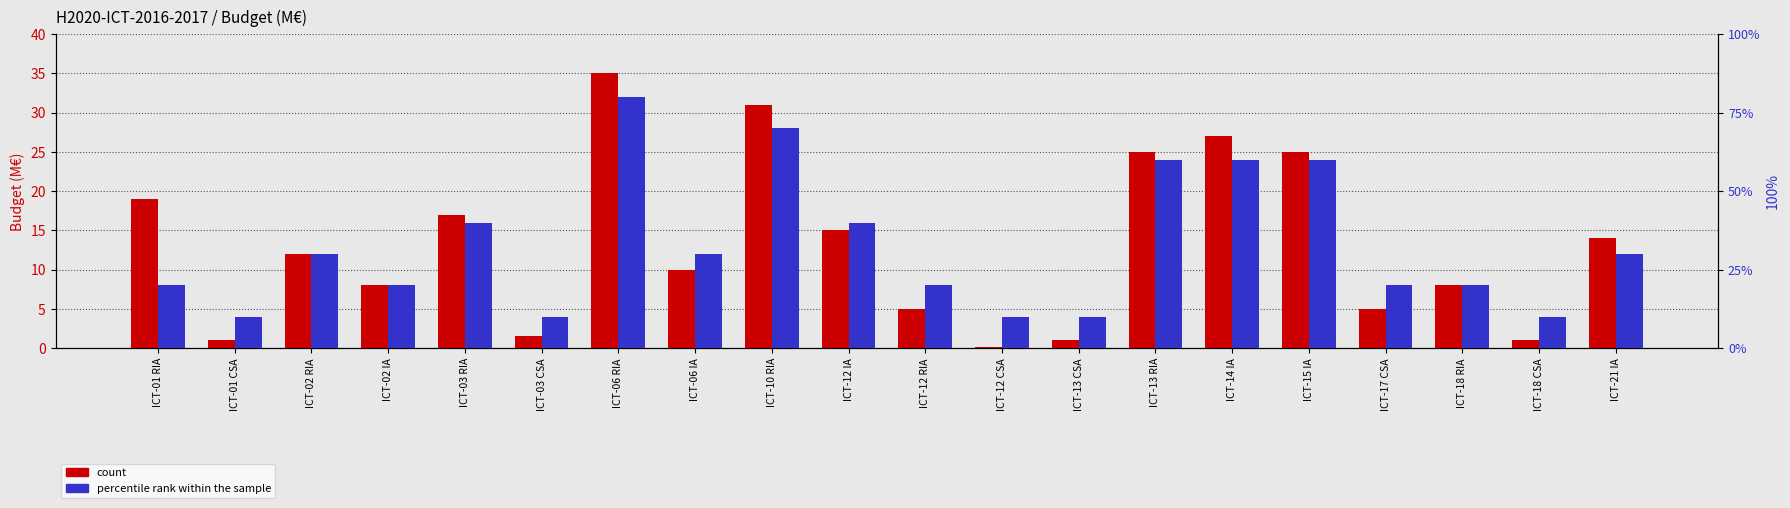

Rank the series by their average value, from lowest to highest.

percentile rank within the sample, count